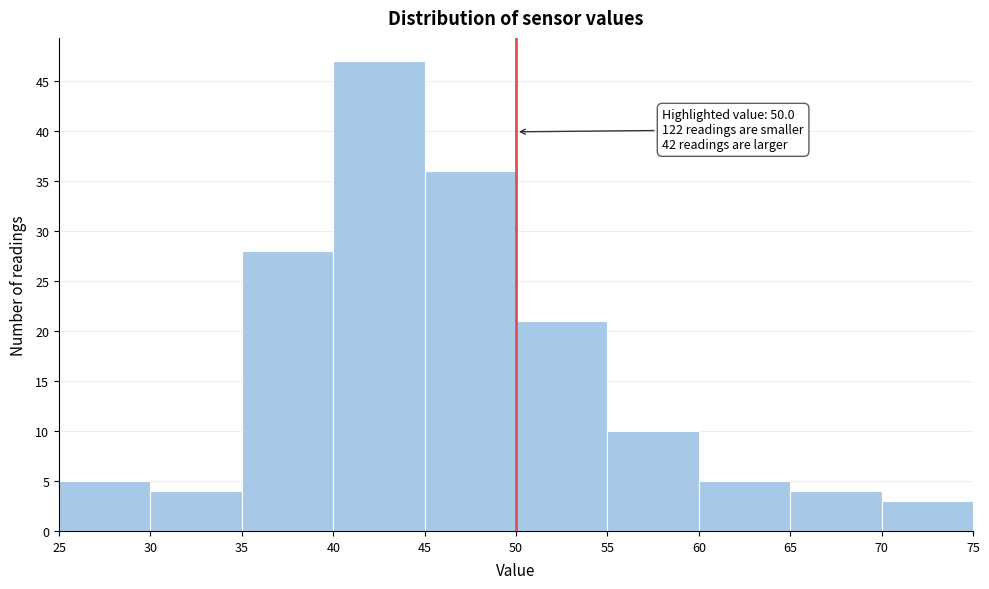

Which range on the x-axis has the tallest bar?

40 to 45